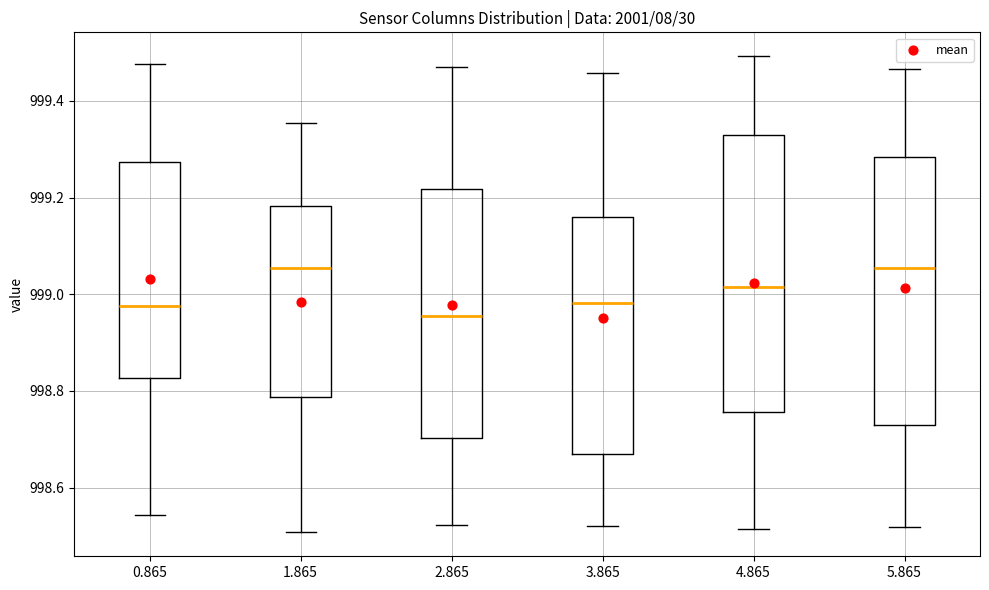

Reading left to right, read every box against the y-axis: the position of its median line, the range the box covers, and the ends of its whiskers. The values are not printed on the chart, so give them approximately, as read against the axis.

0.865: median 998.98, box 998.82 to 999.28, whiskers 998.54 to 999.48
1.865: median 999.06, box 998.78 to 999.18, whiskers 998.50 to 999.36
2.865: median 998.96, box 998.70 to 999.22, whiskers 998.52 to 999.46
3.865: median 998.98, box 998.68 to 999.16, whiskers 998.52 to 999.46
4.865: median 999.02, box 998.76 to 999.32, whiskers 998.52 to 999.50
5.865: median 999.06, box 998.72 to 999.28, whiskers 998.52 to 999.46